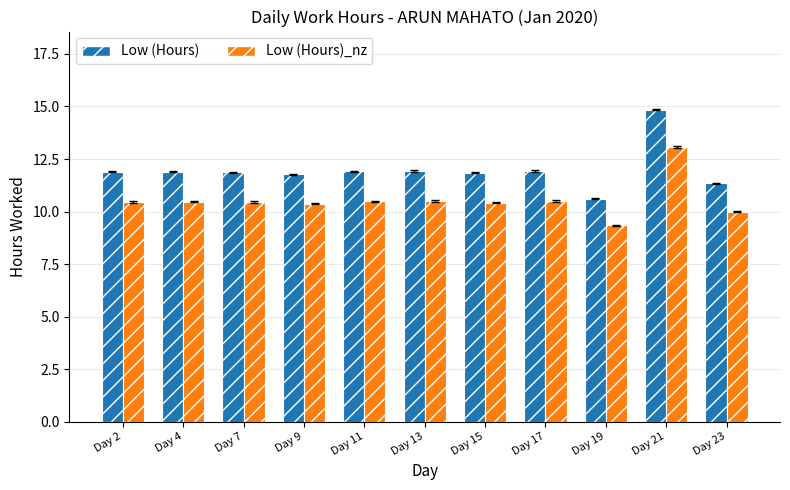

What is the approximate value of Low (Hours)_nz at Day 17?

10.5